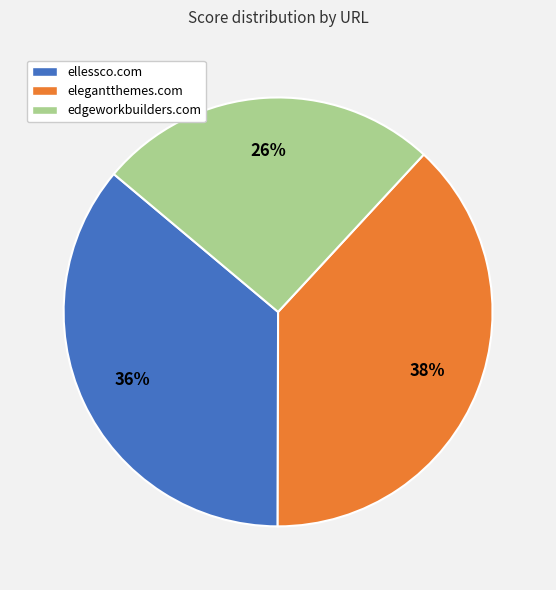

Is the sum of ellessco.com and elegantthemes.com greater than half?

Yes